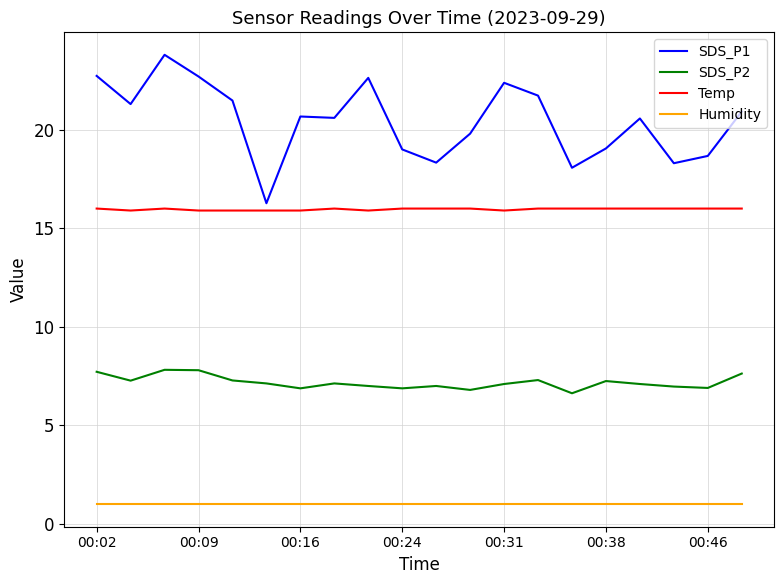

Which series has the largest range (max minus min)?

SDS_P1